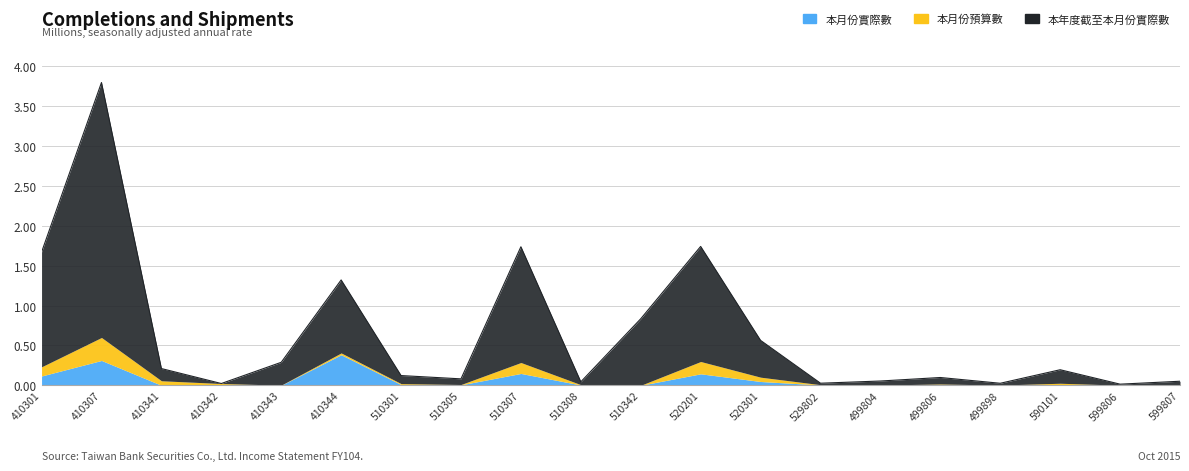

Which series ends up on top after the final intersection of 本月份實際數 and 本月份預算數?

本月份實際數